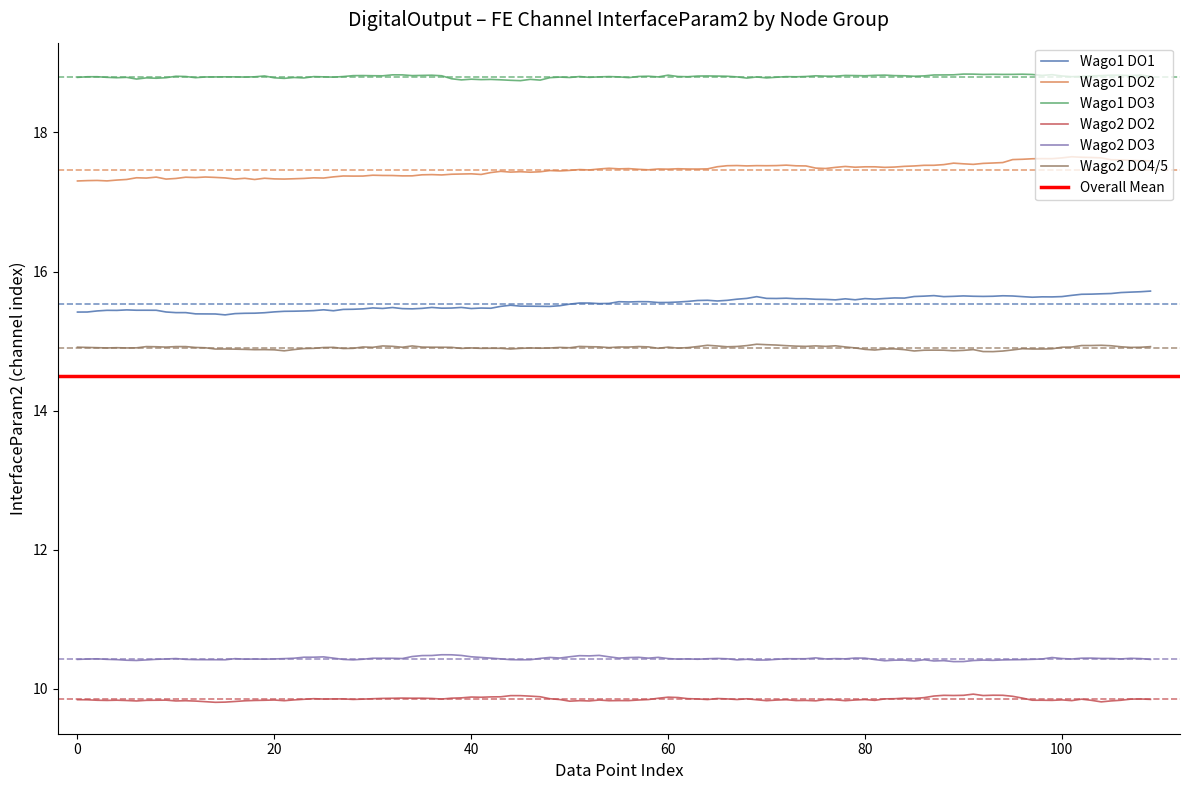

The value of Wago2 DO4/5 at 60 is 4.6. True or false?

False